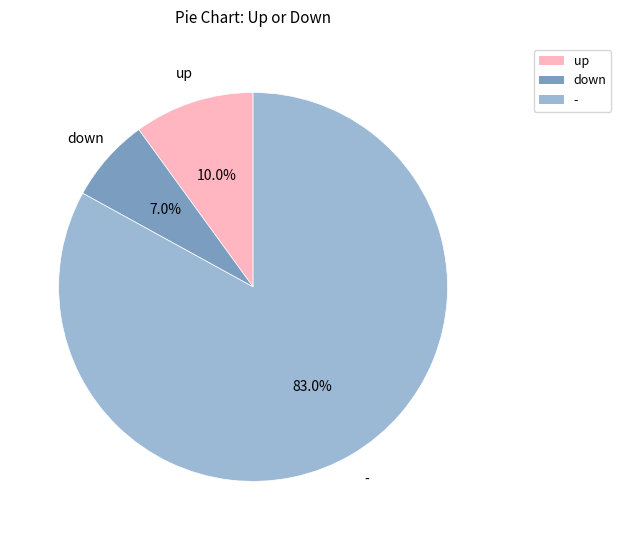

What percentage is the - slice, to the nearest percent?

83%